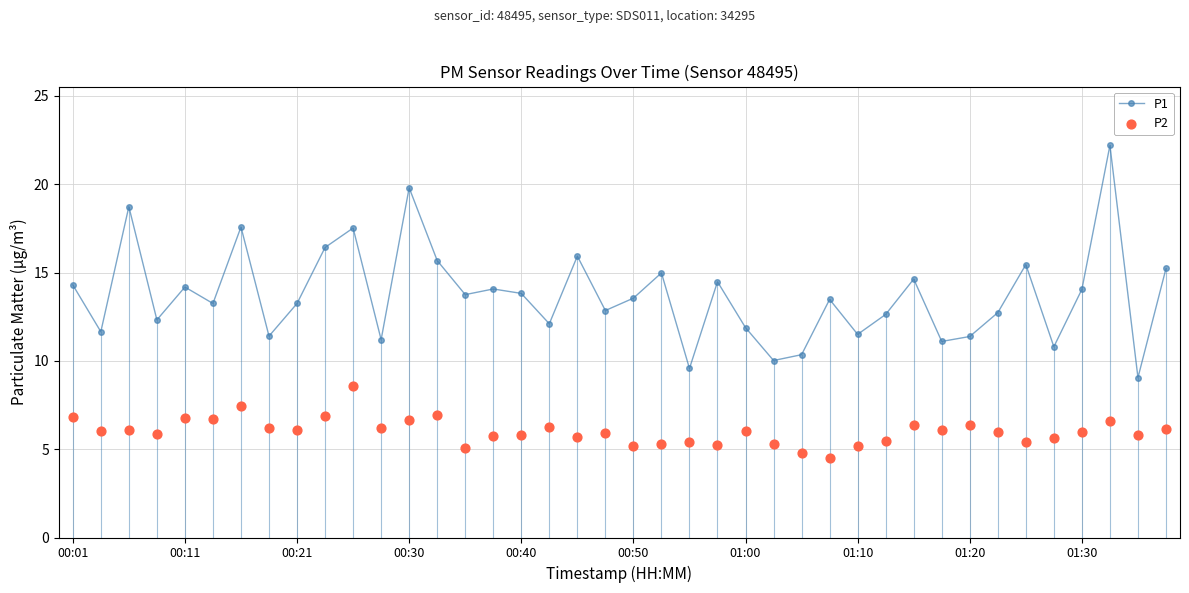

Which series has the largest total across all categories?

P1